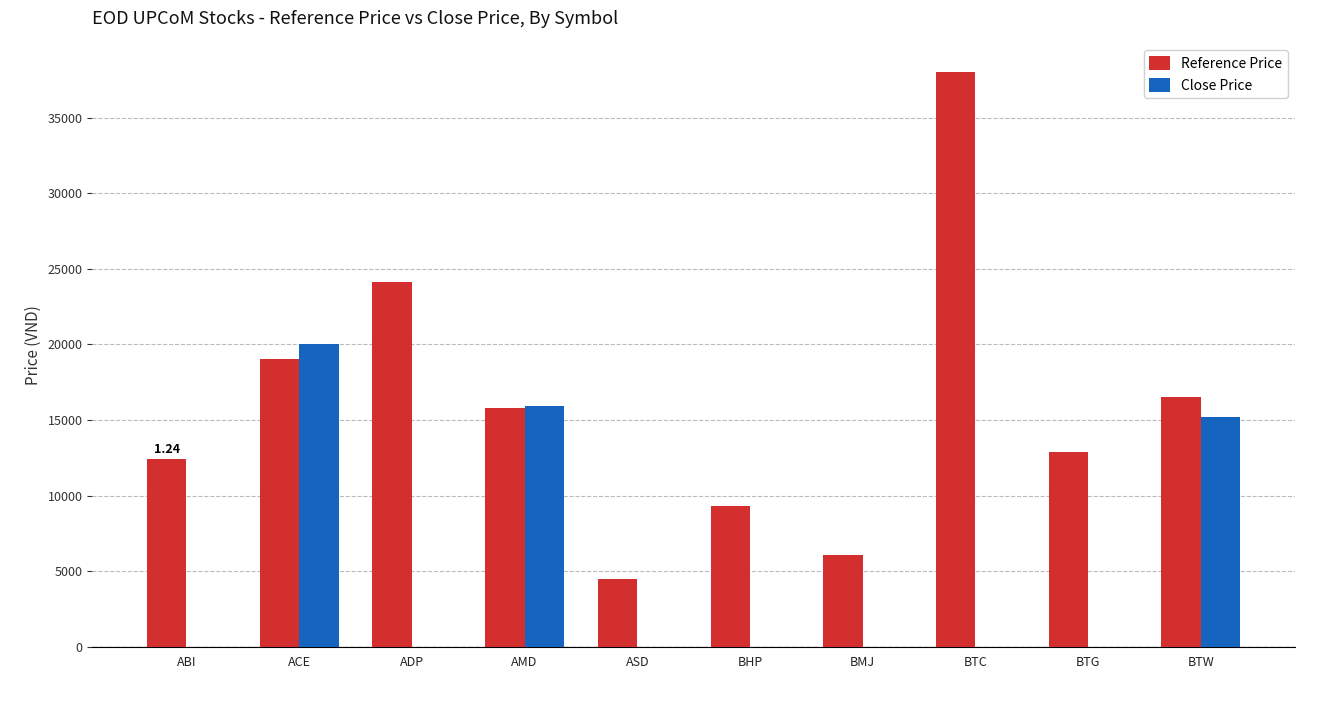

Which series changed the most between ASD and BHP?

Reference Price